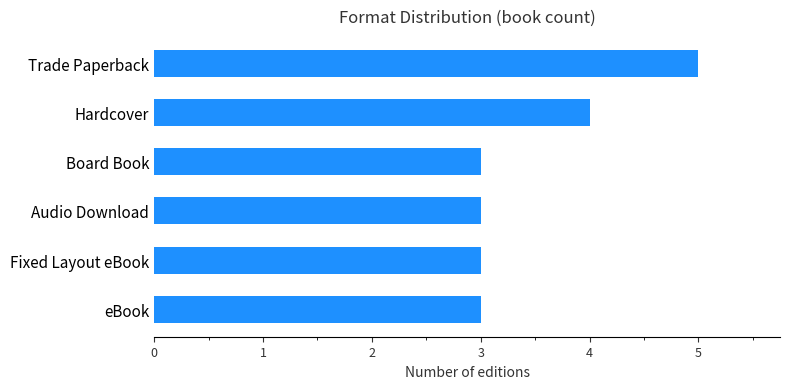

What is the minimum value shown in the chart?

3